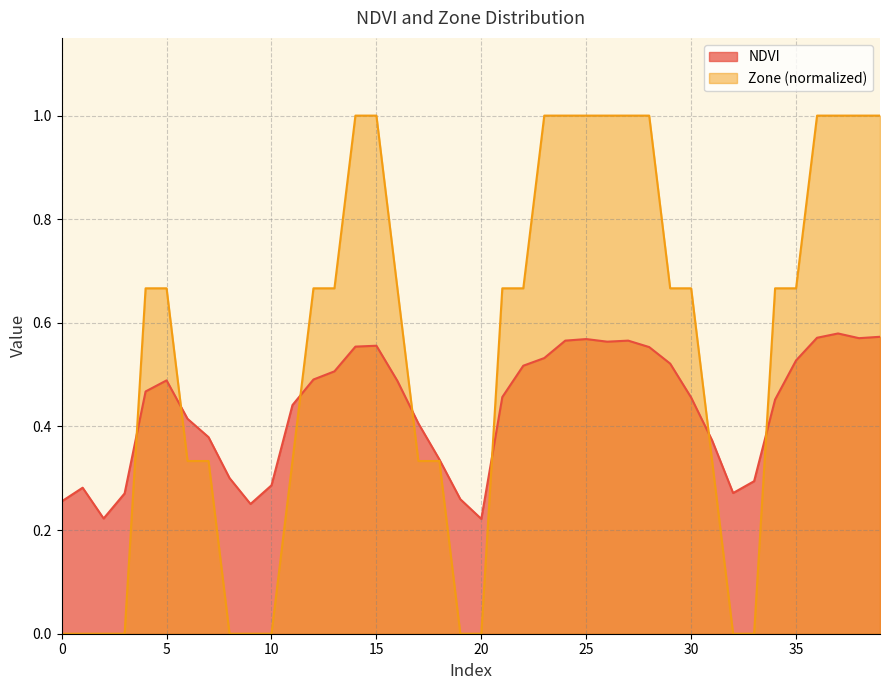

Between 12 and 9, which is larger?

12